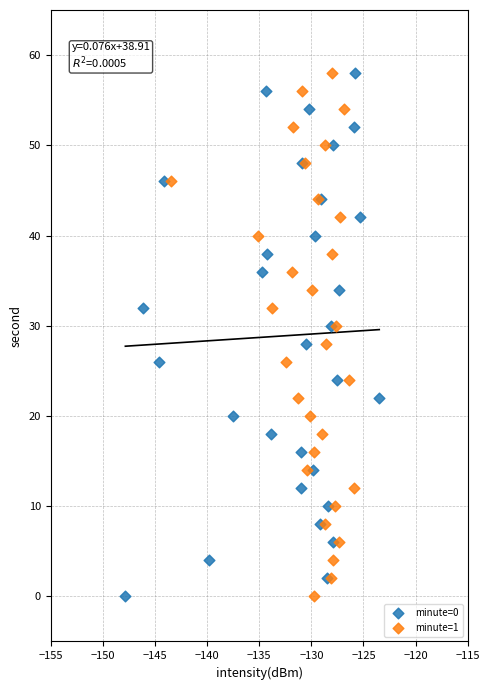

What are all the series names shown in the legend?

minute=0, minute=1